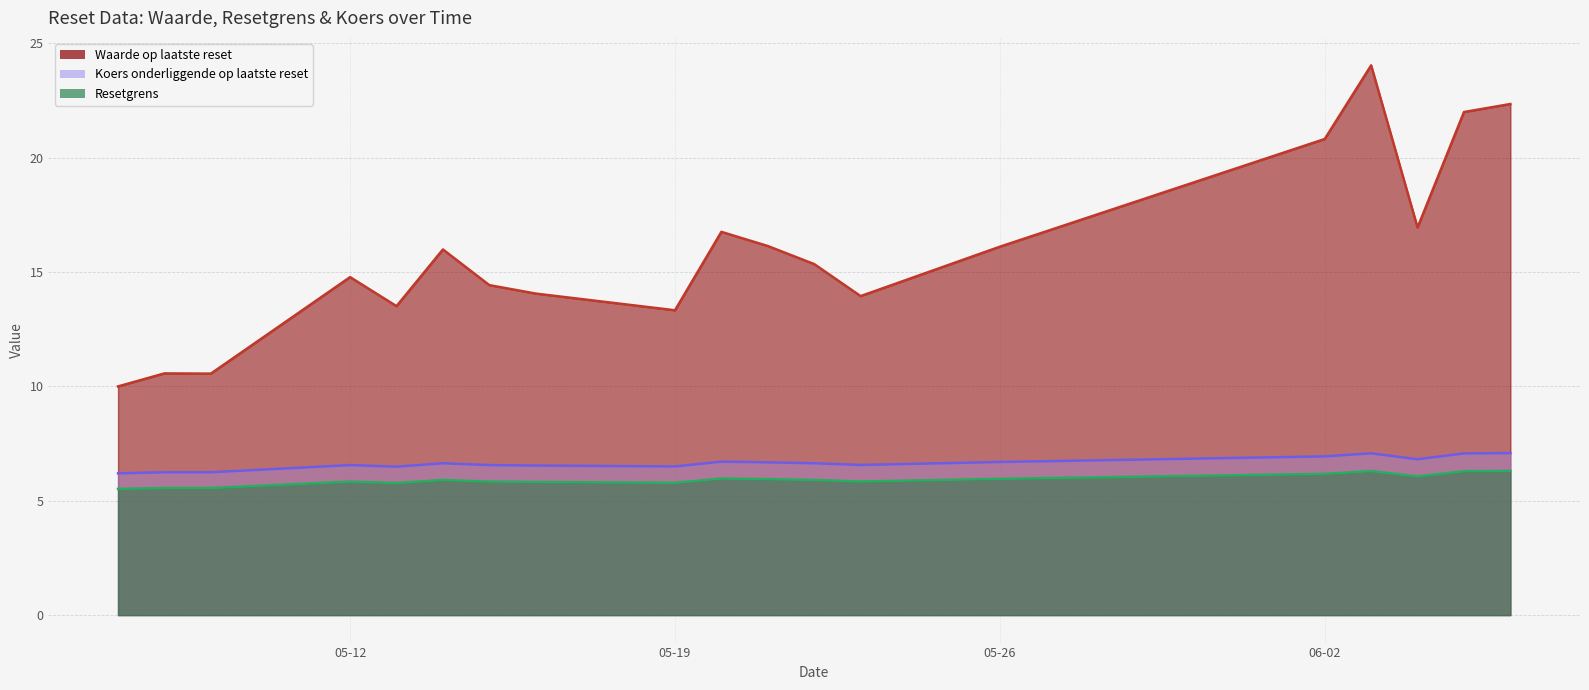

Which series has the widest spread of values?

Waarde op laatste reset